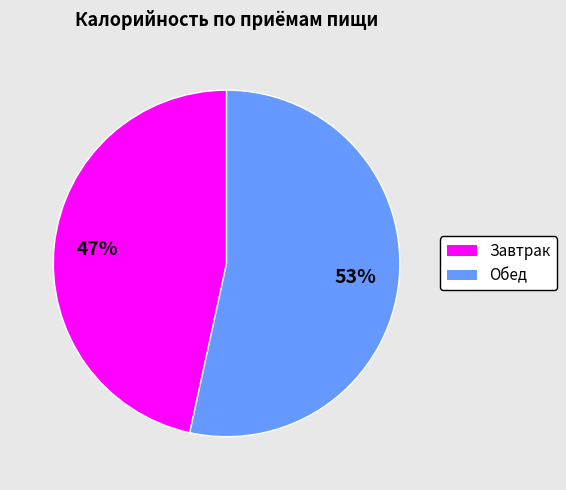

Which category accounts for the majority?

Обед